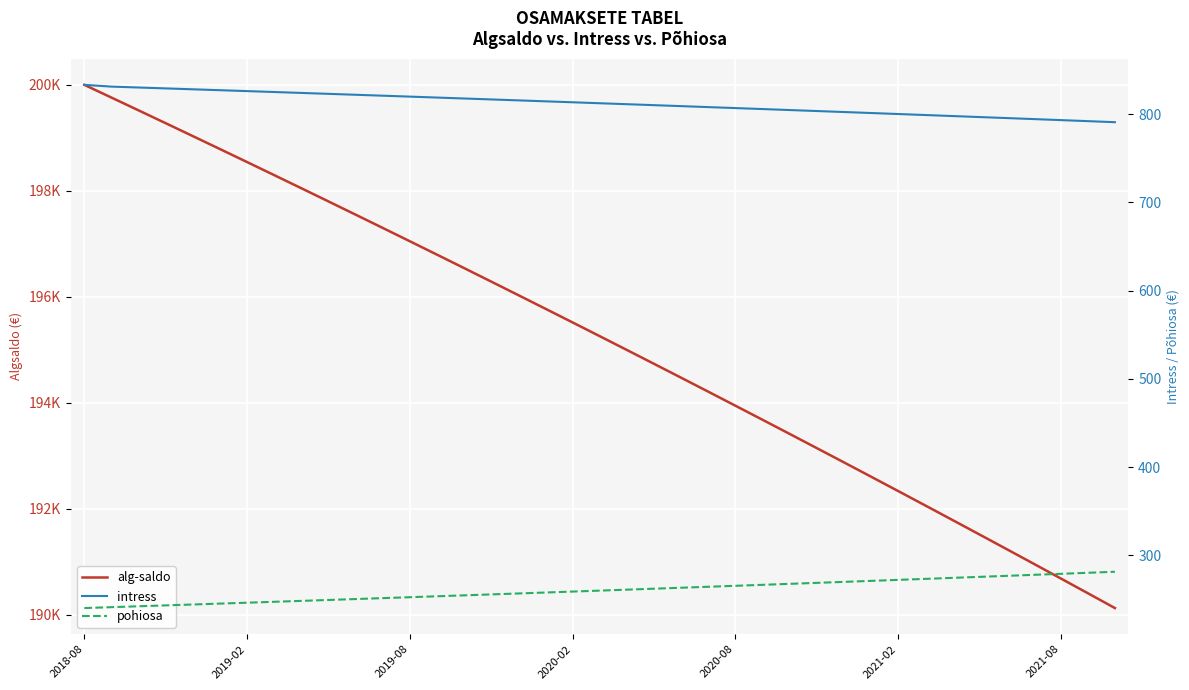

What is the sum of the alg-saldo values at 16 and 26?

389447.9